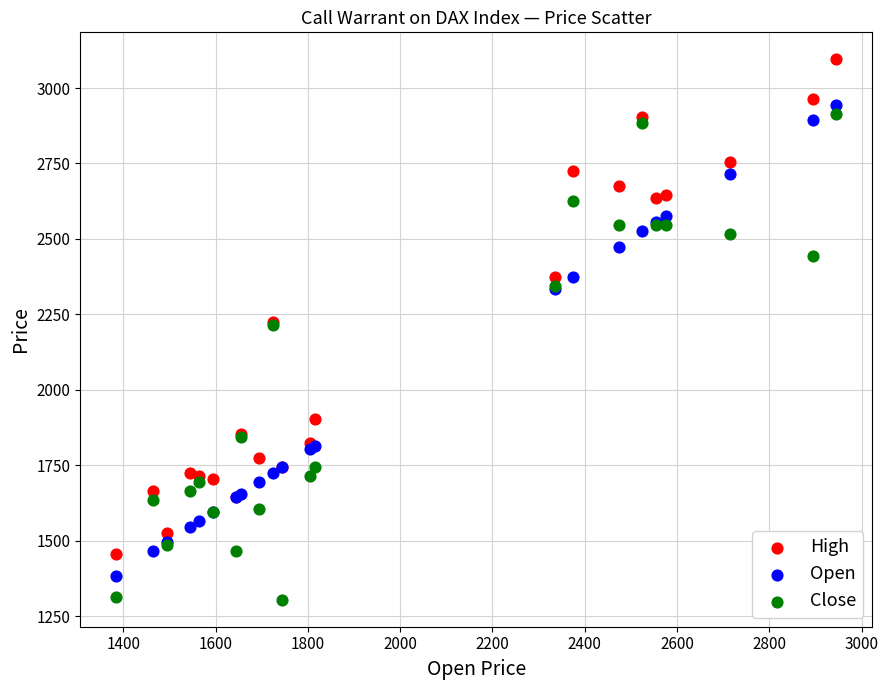

What is the X range (max minus min) for the scatter plot?

1560